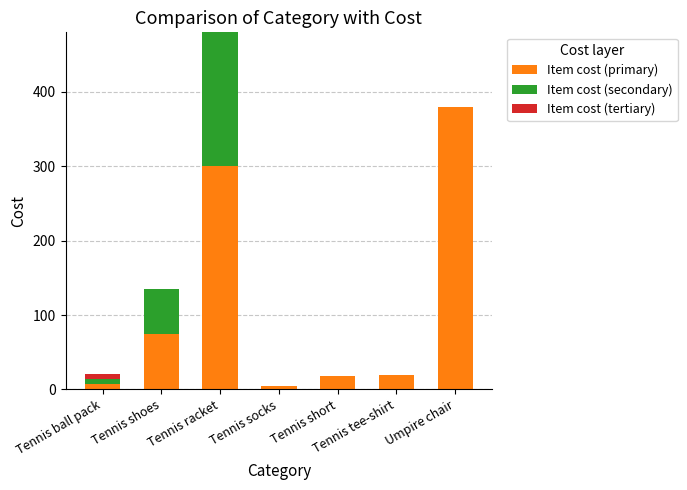

What is the total value across all series at Umpire chair?

380.0